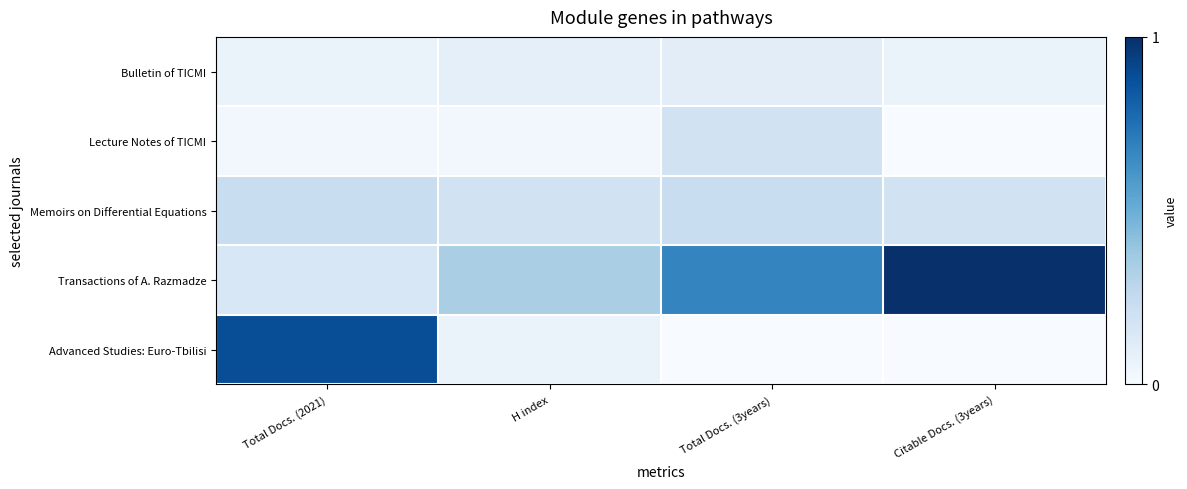

Reading left to right, transcribe all the data shown in this chart.

Bulletin of TICMI: Total Docs. (2021)=0.1	H index=0.1	Total Docs. (3years)=0.1	Citable Docs. (3years)=0.1
Lecture Notes of TICMI: Total Docs. (2021)=0.0	H index=0.0	Total Docs. (3years)=0.2	Citable Docs. (3years)=0.0
Memoirs on Differential Equations: Total Docs. (2021)=0.2	H index=0.2	Total Docs. (3years)=0.2	Citable Docs. (3years)=0.2
Transactions of A. Razmadze: Total Docs. (2021)=0.2	H index=0.3	Total Docs. (3years)=0.7	Citable Docs. (3years)=1.0
Advanced Studies: Euro-Tbilisi: Total Docs. (2021)=0.9	H index=0.1	Total Docs. (3years)=0.0	Citable Docs. (3years)=0.0